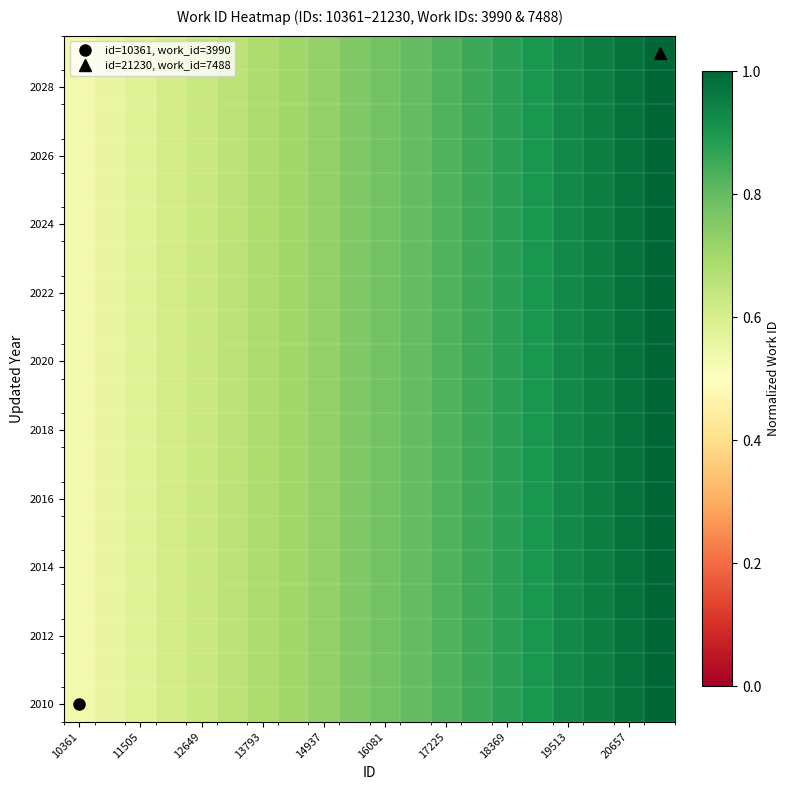

At how many categories does at least one series exceed 0?

20